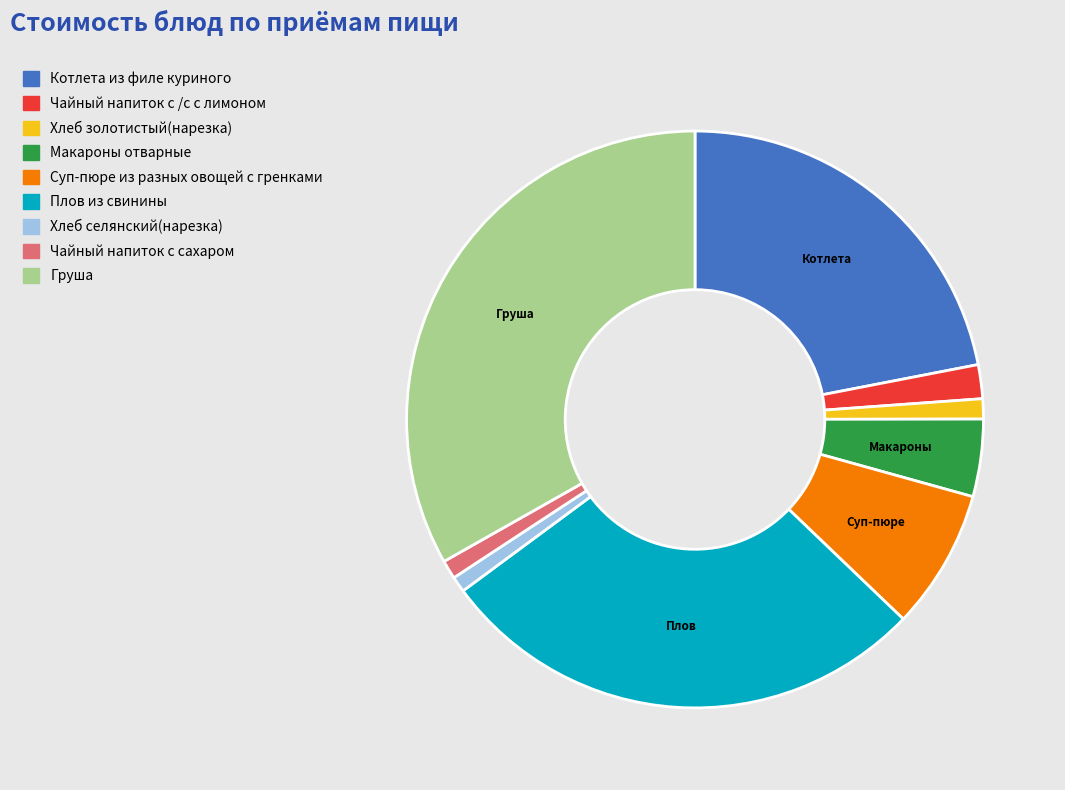

Combined, do Хлеб селянский(нарезка) and Груша account for over 50%?

No